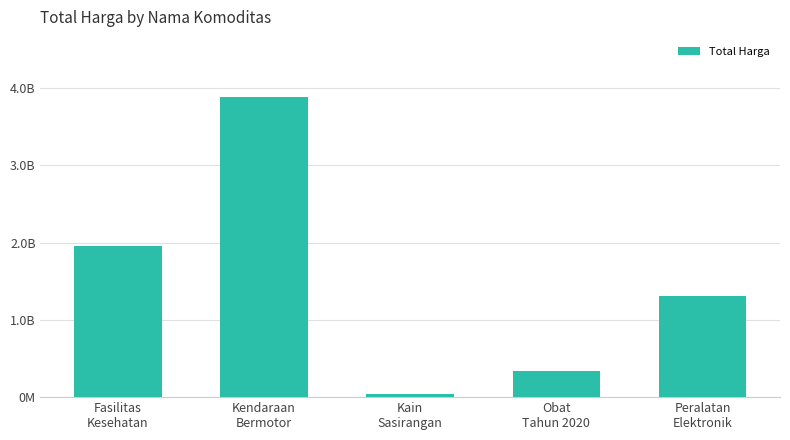

Count the number of values greater than 1311221800.

2